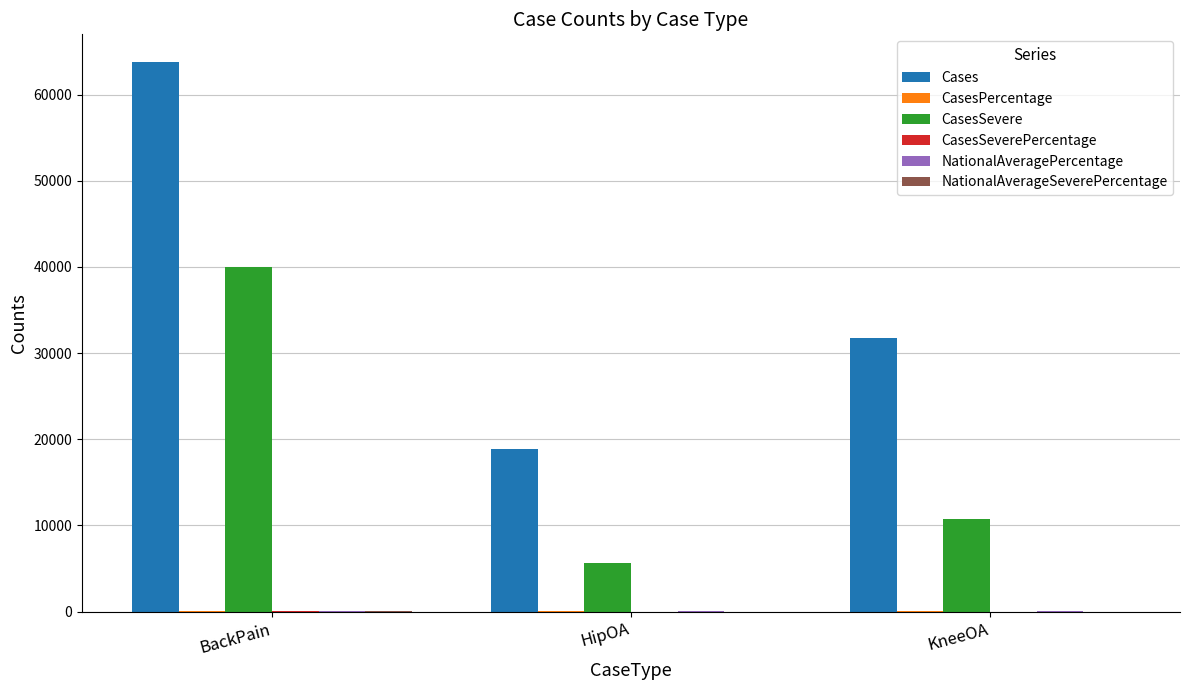

Where is CasesSevere nearest to the value 22778?

KneeOA